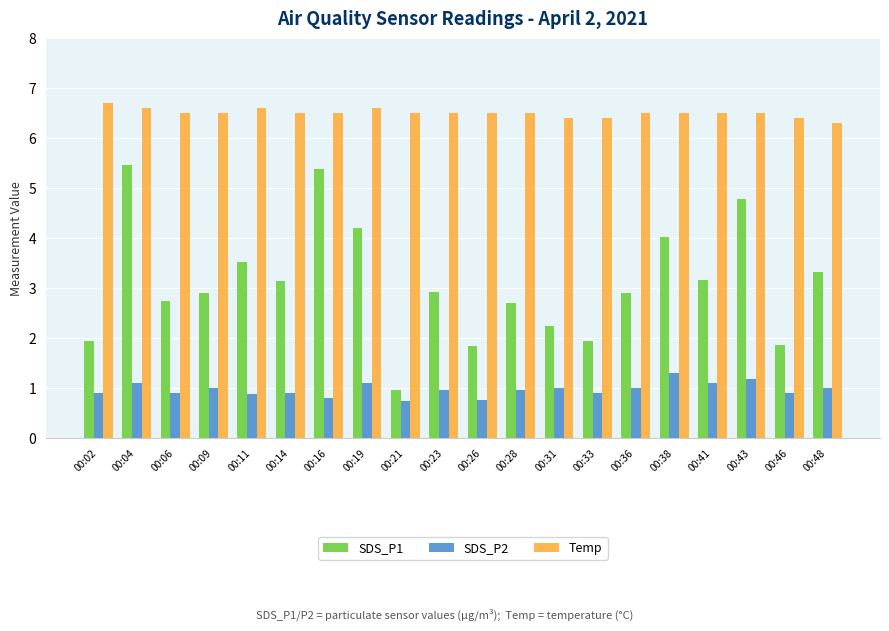

What is the lowest value of the Temp series?

6.3